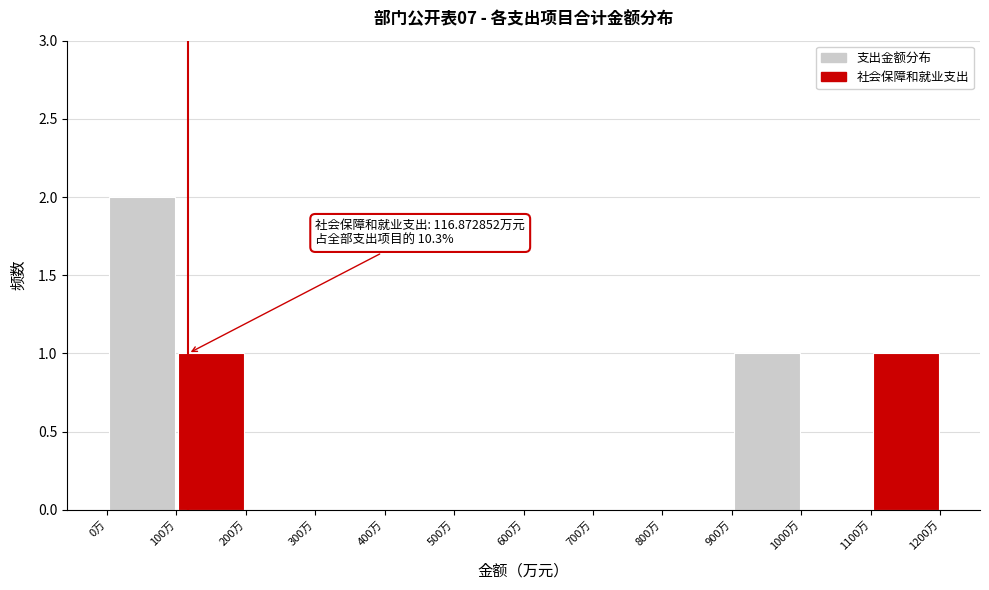

Which range on the x-axis has the tallest bar?

0 to 100